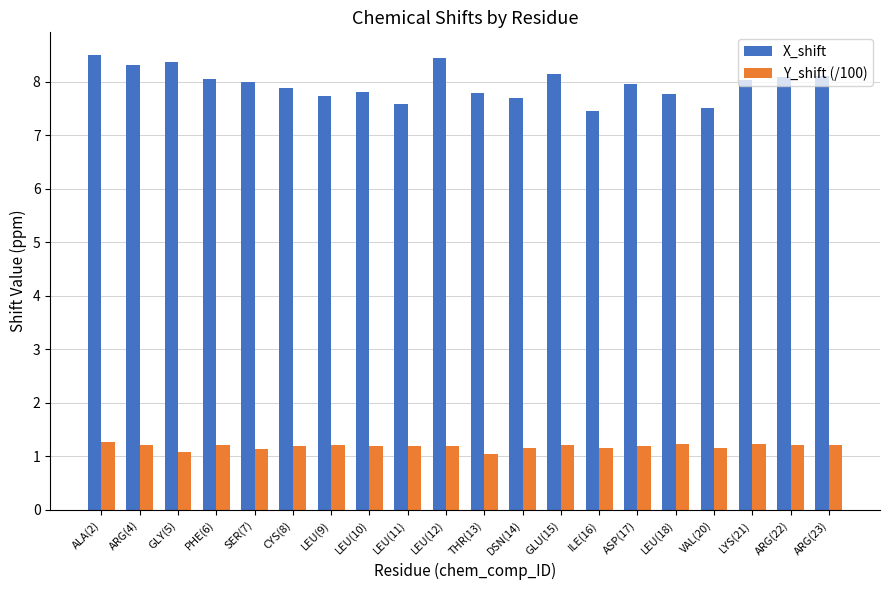

Which series has the largest range (max minus min)?

X_shift